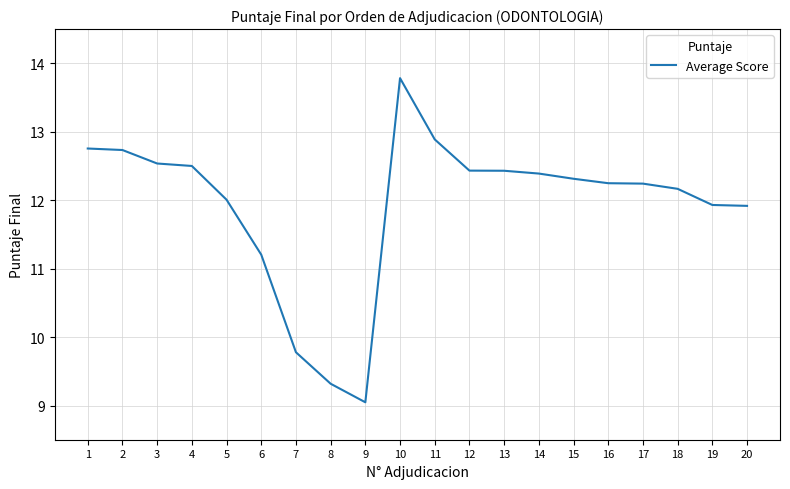

The chart shows a value of 3.0 at 6. True or false?

False